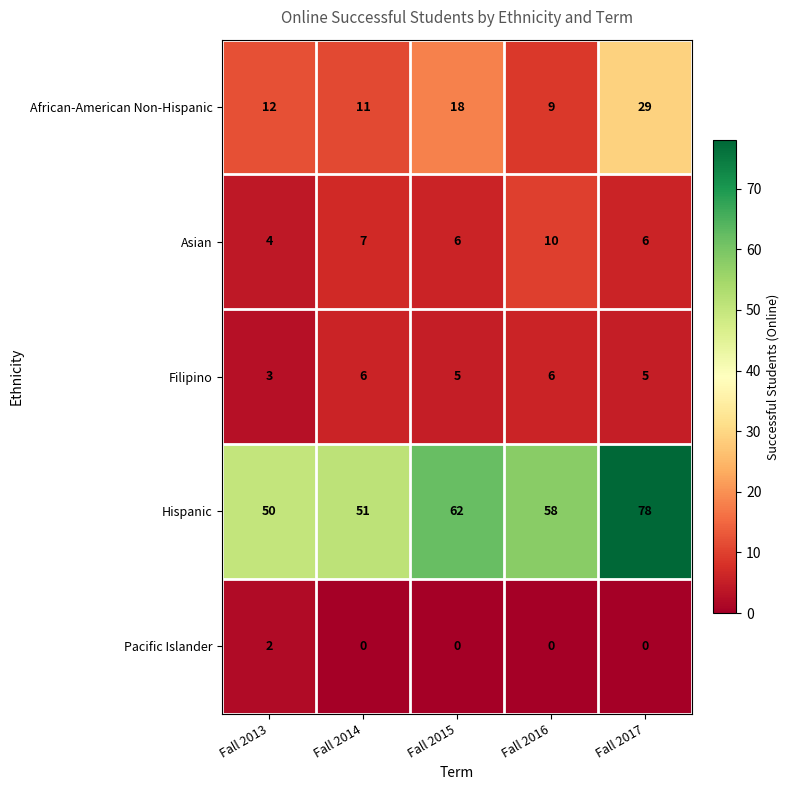

Read the Filipino value at Fall 2015.

5